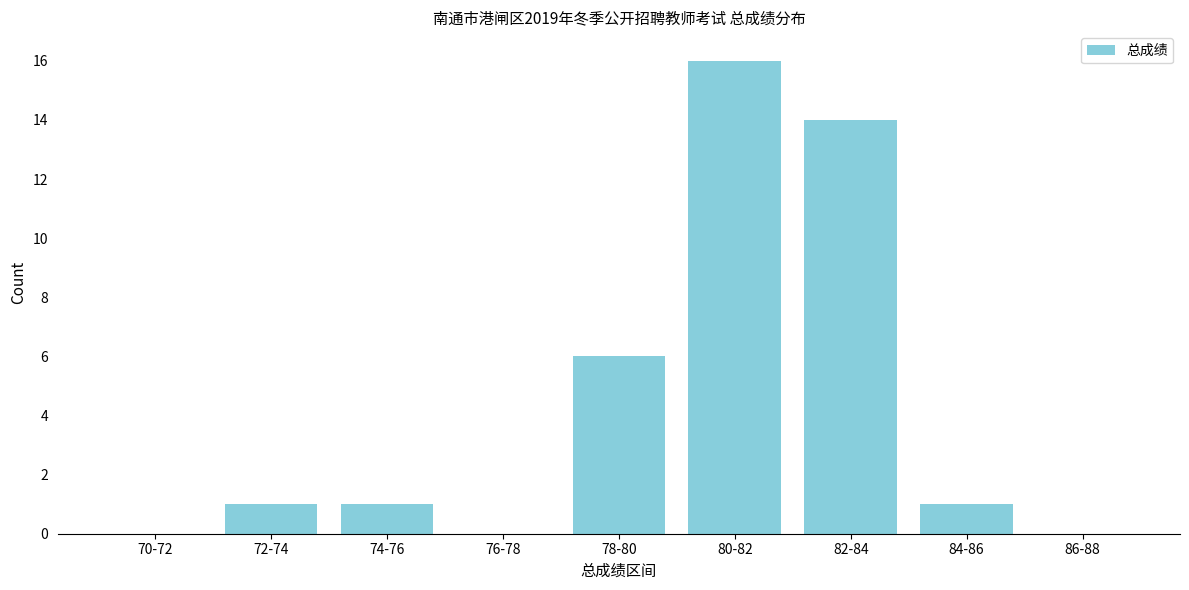

Reading right to left, transcribe all the data shown in this chart.

86-88=0	84-86=1	82-84=14	80-82=16	78-80=6	76-78=0	74-76=1	72-74=1	70-72=0